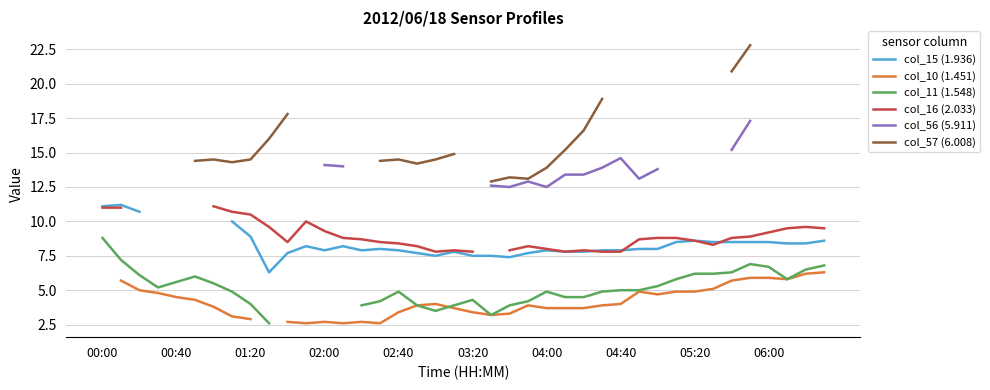

What is the sum of the col_10 (1.451) values at 38 and 21?

9.4